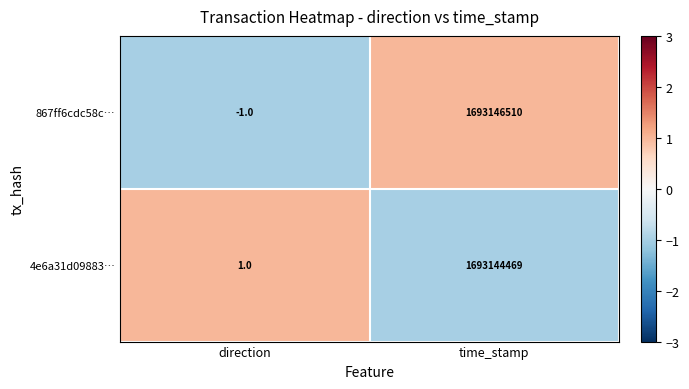

Where is 867ff6cdc58c… nearest to the value 846573254?

direction